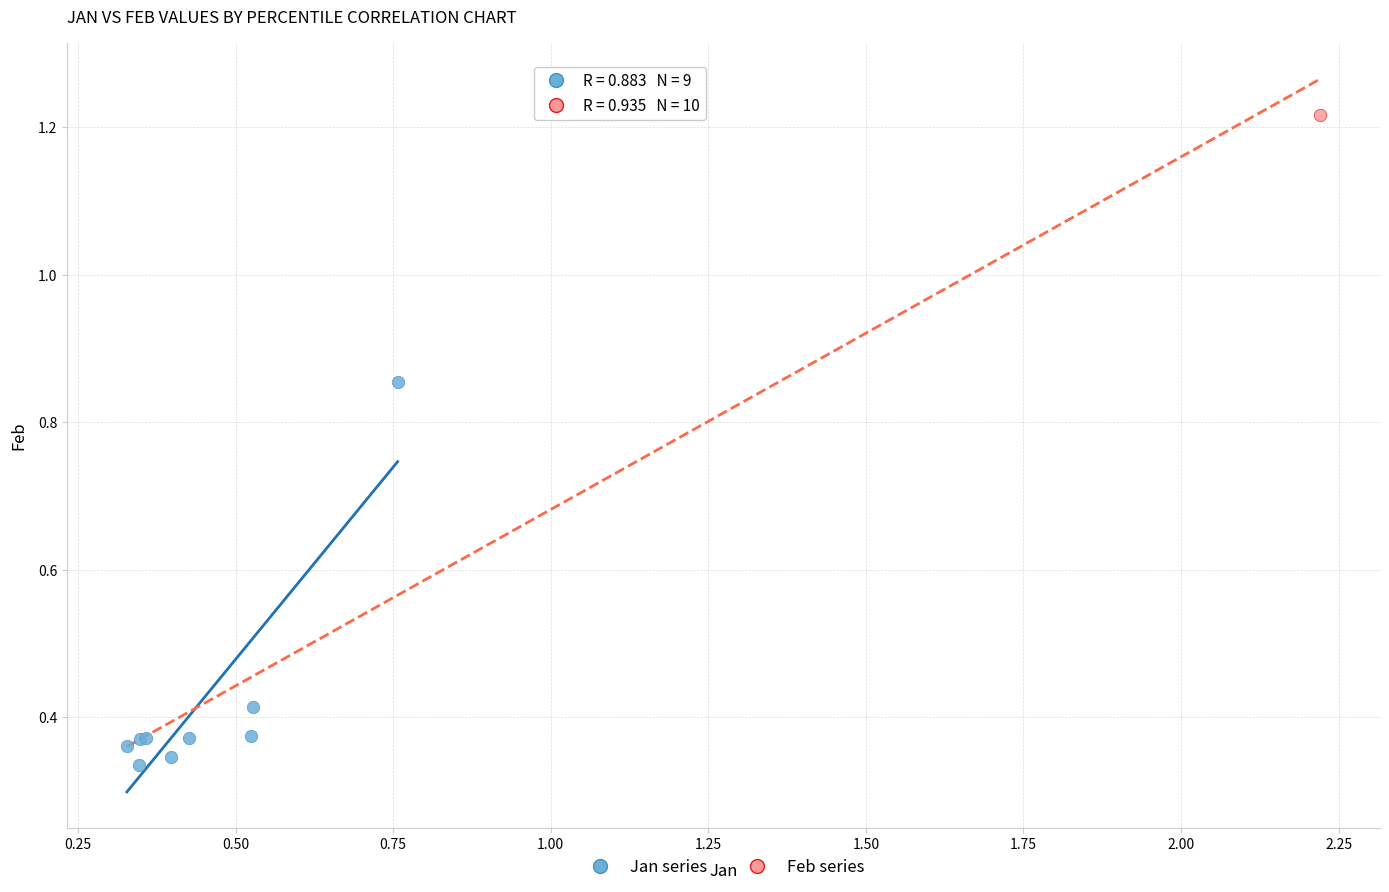

What are all the series names shown in the legend?

Jan series, Feb series